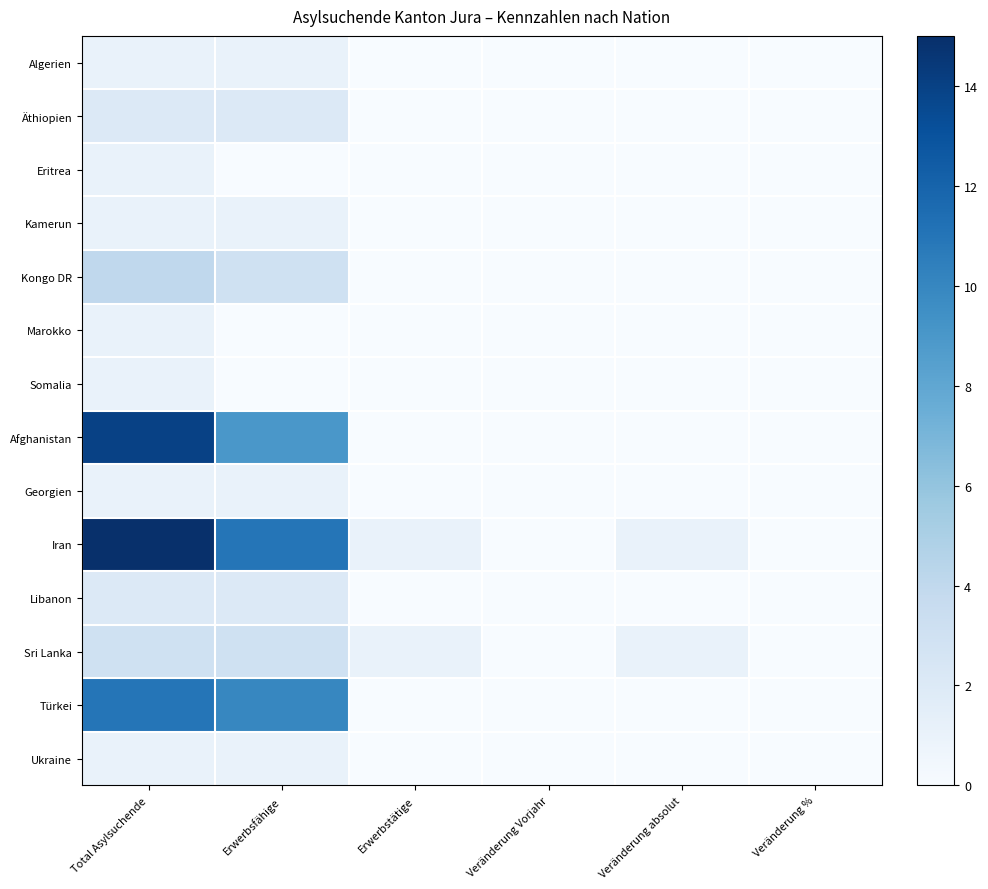

Reading left to right, extract all data points from this chart.

Algerien: Total Asylsuchende=1	Erwerbsfähige=1	Erwerbstätige=0	Veränderung Vorjahr=0	Veränderung absolut=0	Veränderung %=0
Äthiopien: Total Asylsuchende=2	Erwerbsfähige=2	Erwerbstätige=0	Veränderung Vorjahr=0	Veränderung absolut=0	Veränderung %=0
Eritrea: Total Asylsuchende=1	Erwerbsfähige=0	Erwerbstätige=0	Veränderung Vorjahr=0	Veränderung absolut=0	Veränderung %=0
Kamerun: Total Asylsuchende=1	Erwerbsfähige=1	Erwerbstätige=0	Veränderung Vorjahr=0	Veränderung absolut=0	Veränderung %=0
Kongo DR: Total Asylsuchende=4	Erwerbsfähige=3	Erwerbstätige=0	Veränderung Vorjahr=0	Veränderung absolut=0	Veränderung %=0
Marokko: Total Asylsuchende=1	Erwerbsfähige=0	Erwerbstätige=0	Veränderung Vorjahr=0	Veränderung absolut=0	Veränderung %=0
Somalia: Total Asylsuchende=1	Erwerbsfähige=0	Erwerbstätige=0	Veränderung Vorjahr=0	Veränderung absolut=0	Veränderung %=0
Afghanistan: Total Asylsuchende=14	Erwerbsfähige=9	Erwerbstätige=0	Veränderung Vorjahr=0	Veränderung absolut=0	Veränderung %=0
Georgien: Total Asylsuchende=1	Erwerbsfähige=1	Erwerbstätige=0	Veränderung Vorjahr=0	Veränderung absolut=0	Veränderung %=0
Iran: Total Asylsuchende=15	Erwerbsfähige=11	Erwerbstätige=1	Veränderung Vorjahr=0	Veränderung absolut=1	Veränderung %=0
Libanon: Total Asylsuchende=2	Erwerbsfähige=2	Erwerbstätige=0	Veränderung Vorjahr=0	Veränderung absolut=0	Veränderung %=0
Sri Lanka: Total Asylsuchende=3	Erwerbsfähige=3	Erwerbstätige=1	Veränderung Vorjahr=0	Veränderung absolut=1	Veränderung %=0
Türkei: Total Asylsuchende=11	Erwerbsfähige=10	Erwerbstätige=0	Veränderung Vorjahr=0	Veränderung absolut=0	Veränderung %=0
Ukraine: Total Asylsuchende=1	Erwerbsfähige=1	Erwerbstätige=0	Veränderung Vorjahr=0	Veränderung absolut=0	Veränderung %=0